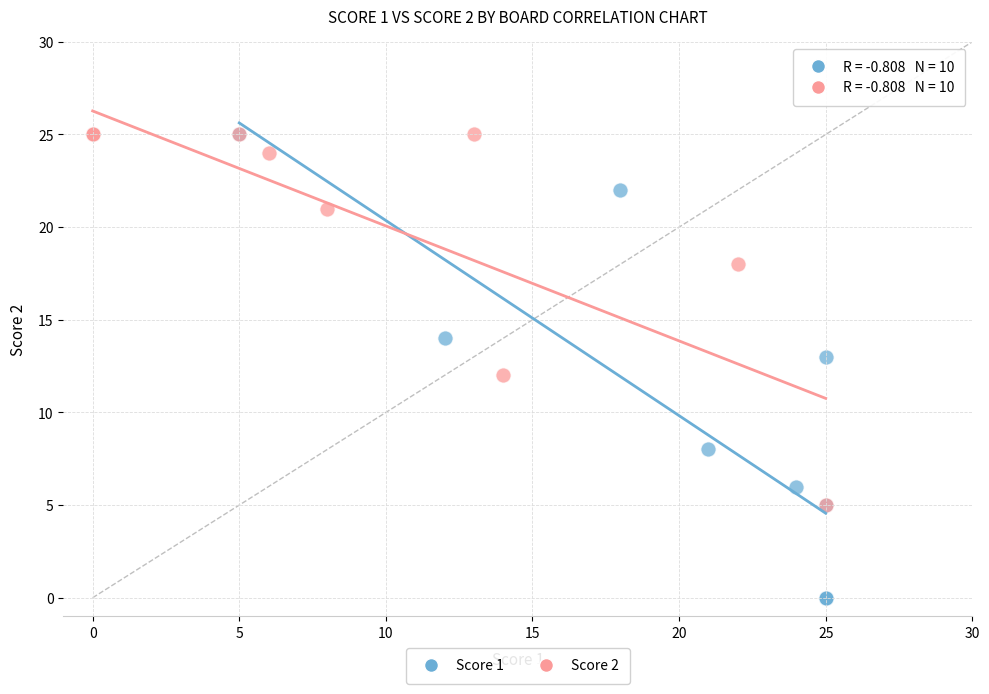

Which series has the widest spread of Y values?

Score 1